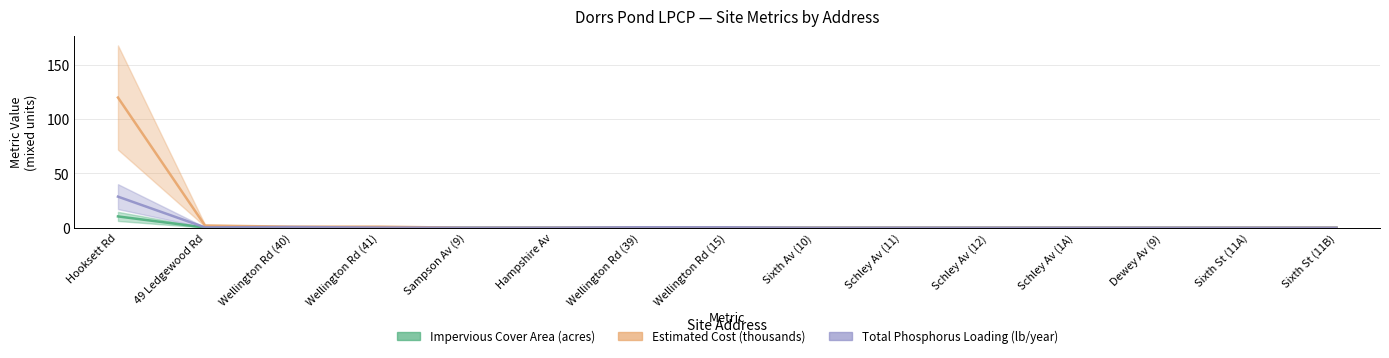

How many values in Impervious Cover Area (acres) are above zero?

6